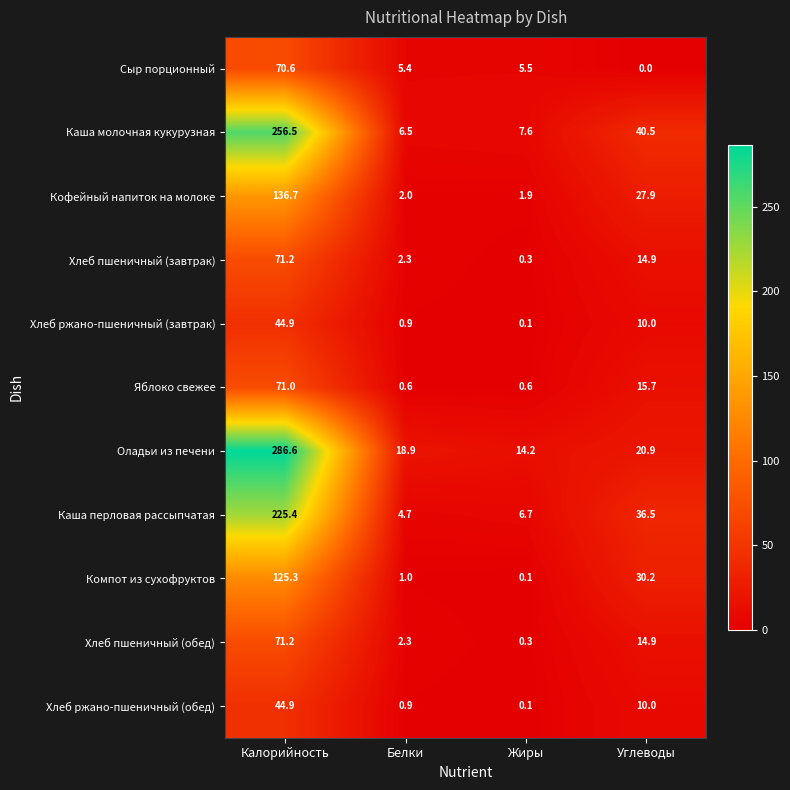

How many distinct data groups are displayed?

11